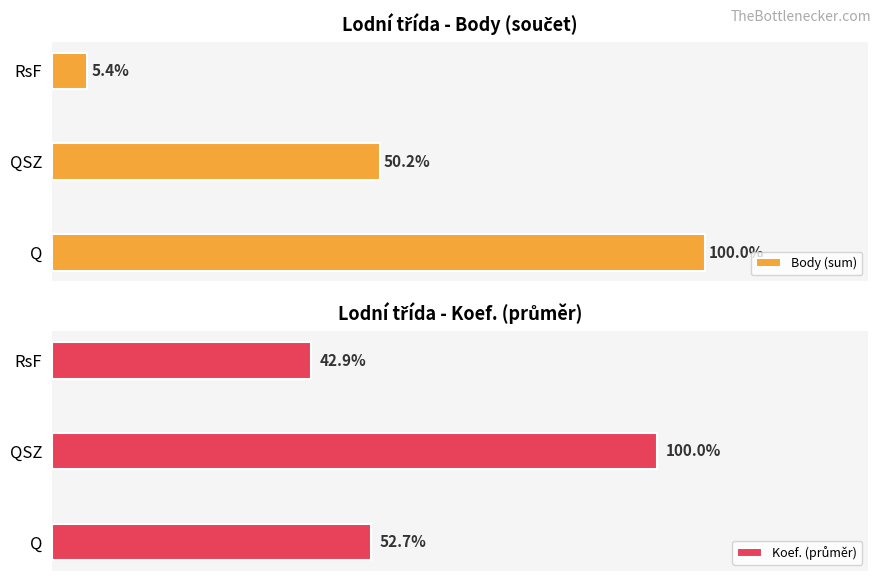

Between QSZ and RsF, which series saw the biggest shift?

Body (sum)